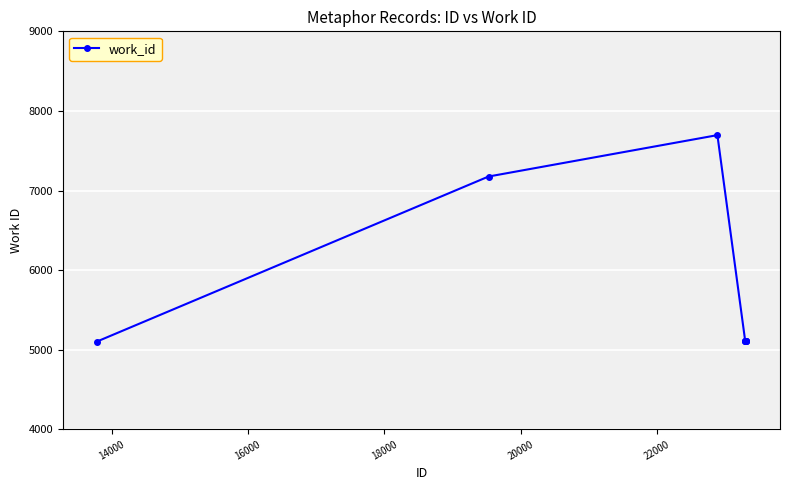

What is the minimum value shown in the chart?

5103